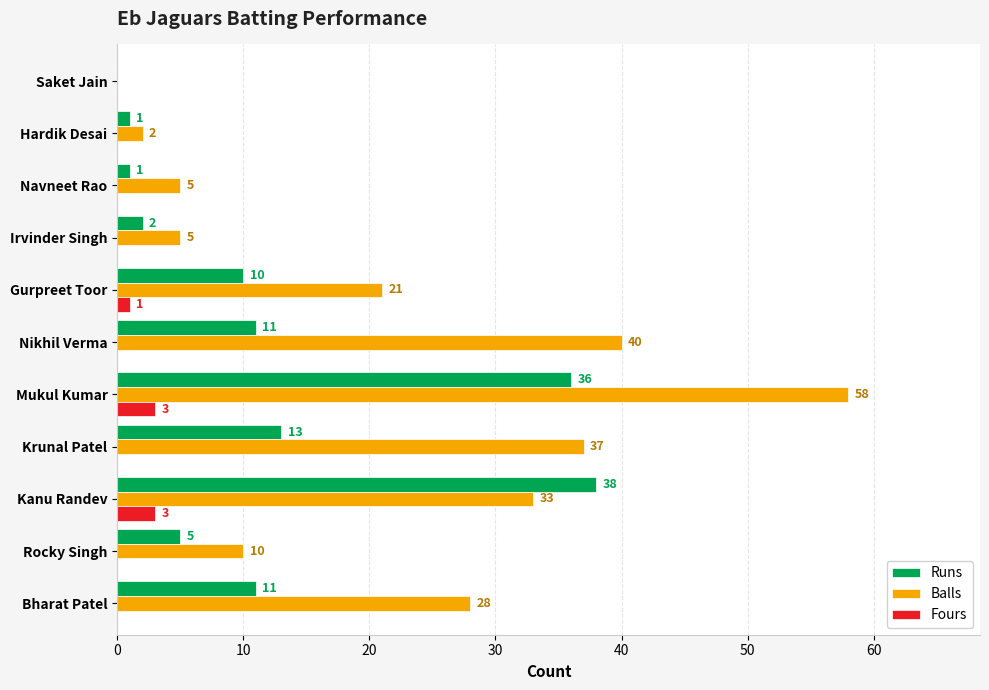

What is the sum of all Balls values?

239